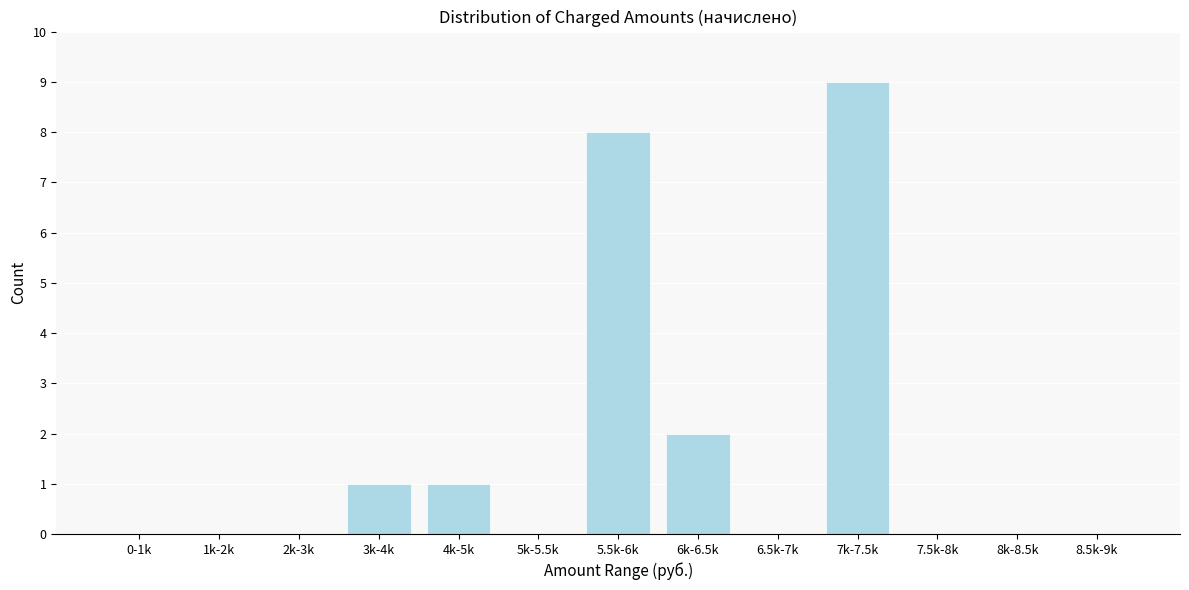

Reading left to right, what are all the values shown in this chart?

0-1k=0	1k-2k=0	2k-3k=0	3k-4k=1	4k-5k=1	5k-5.5k=0	5.5k-6k=8	6k-6.5k=2	6.5k-7k=0	7k-7.5k=9	7.5k-8k=0	8k-8.5k=0	8.5k-9k=0